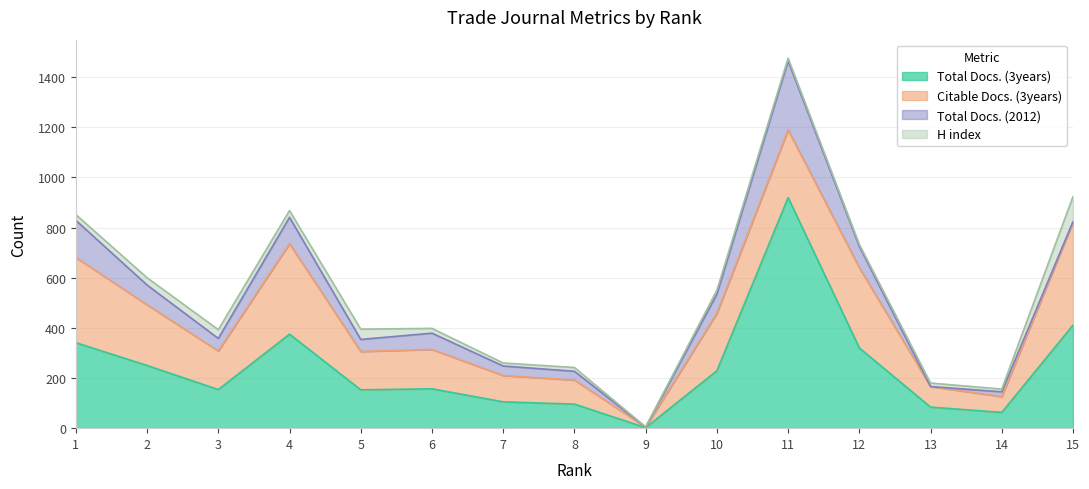

True or false: Total Docs. (3years) and Total Docs. (2012) intersect in this chart.

False